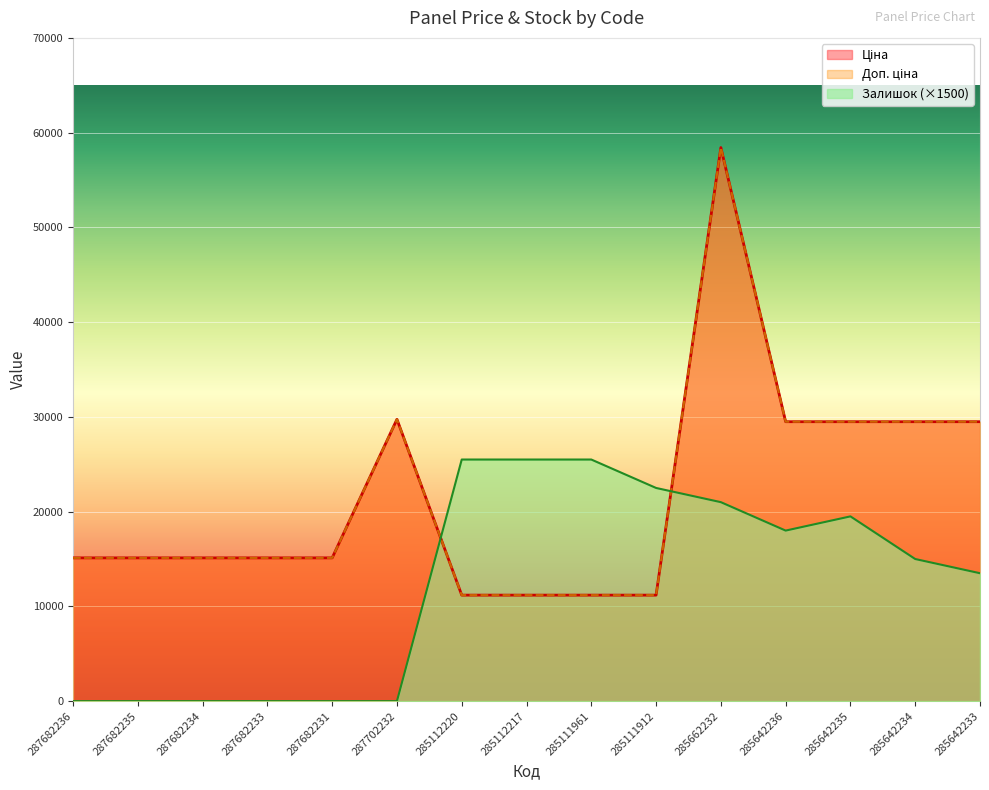

Is it true that Залишок equals 12496.6 at 285642236?

False